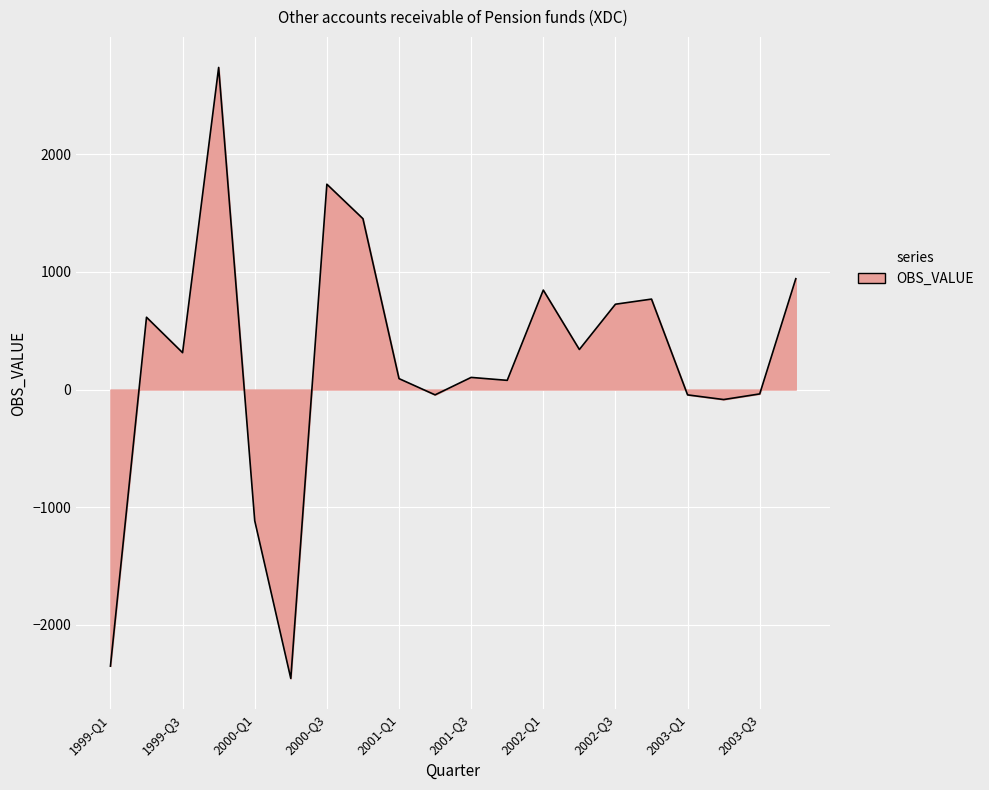

What is the greatest value displayed?

2736.6